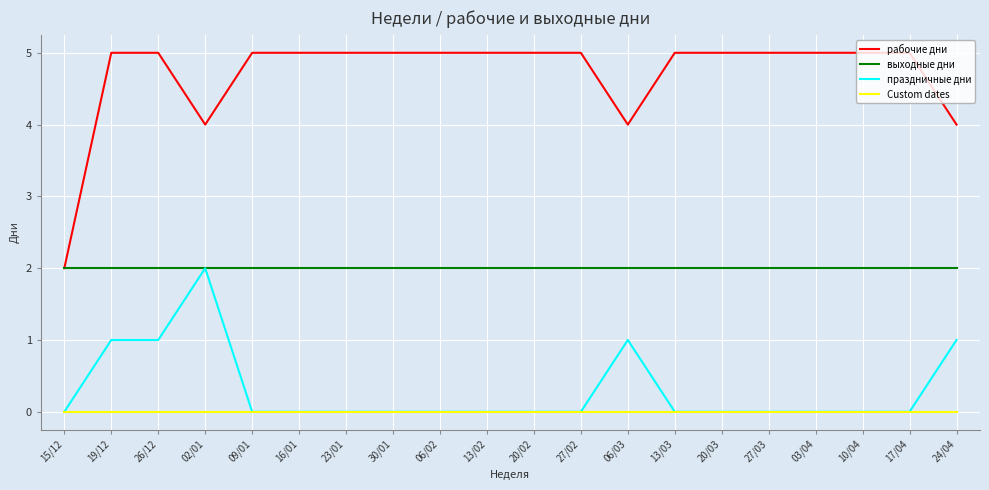

Is it true that выходные дни equals 3 at 15/12?

False